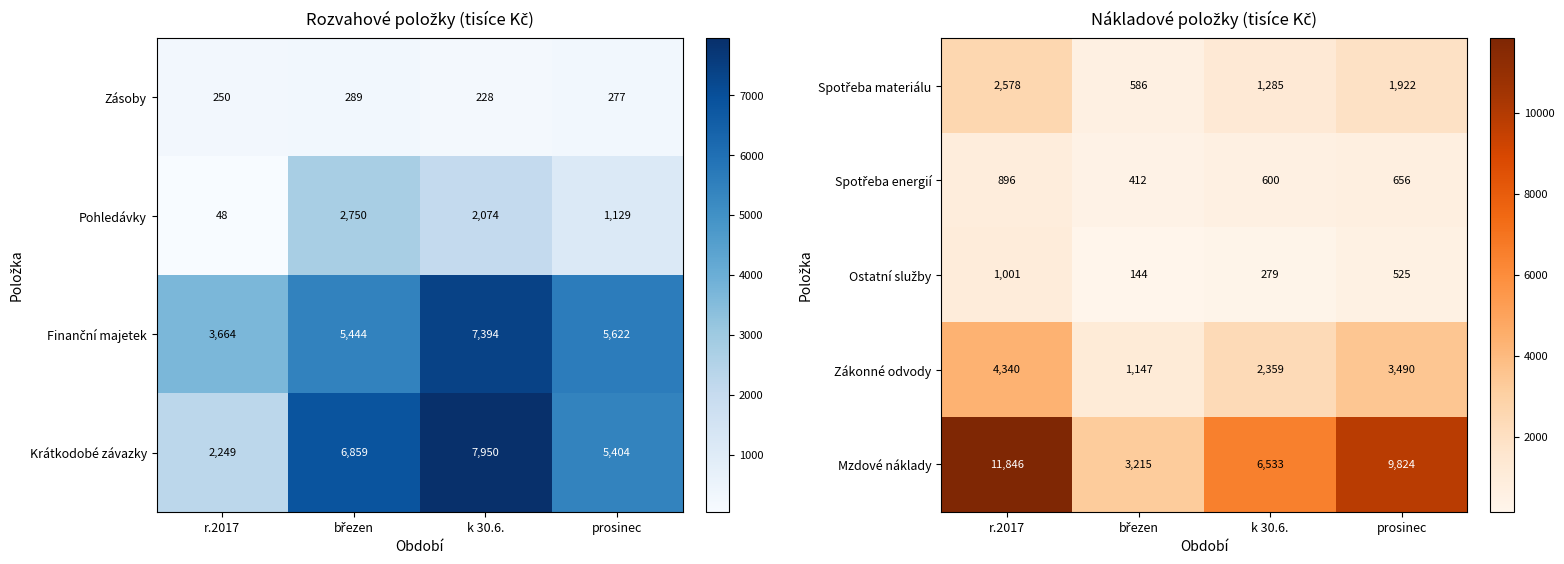

What is the maximum value for Mzdové náklady?

11846